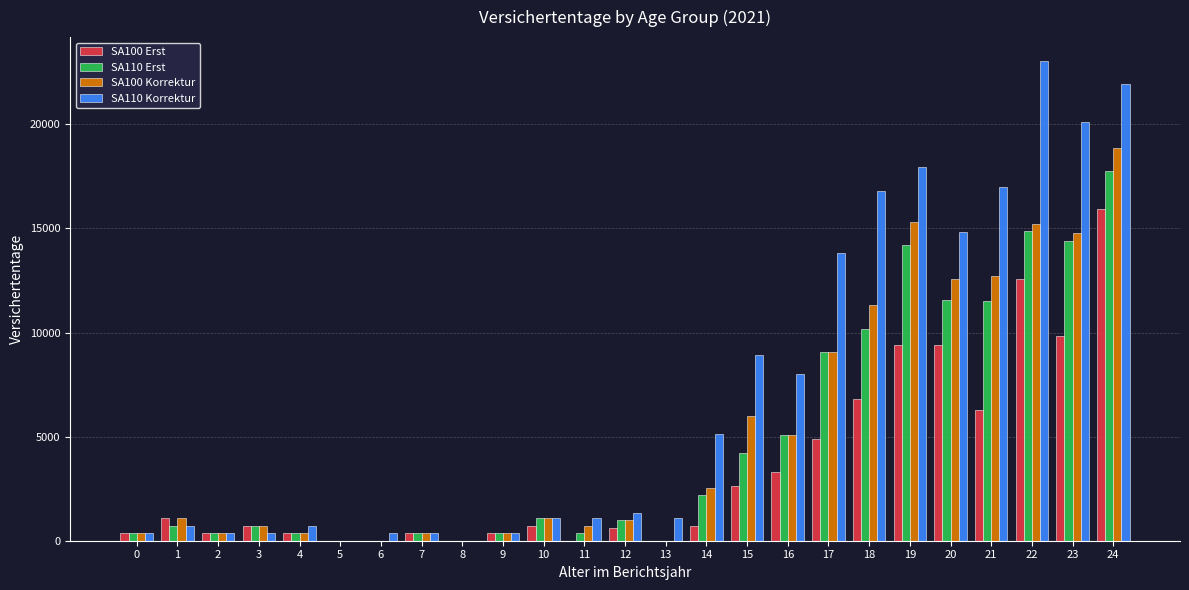

Which series has the largest total across all categories?

SA110 Korrektur